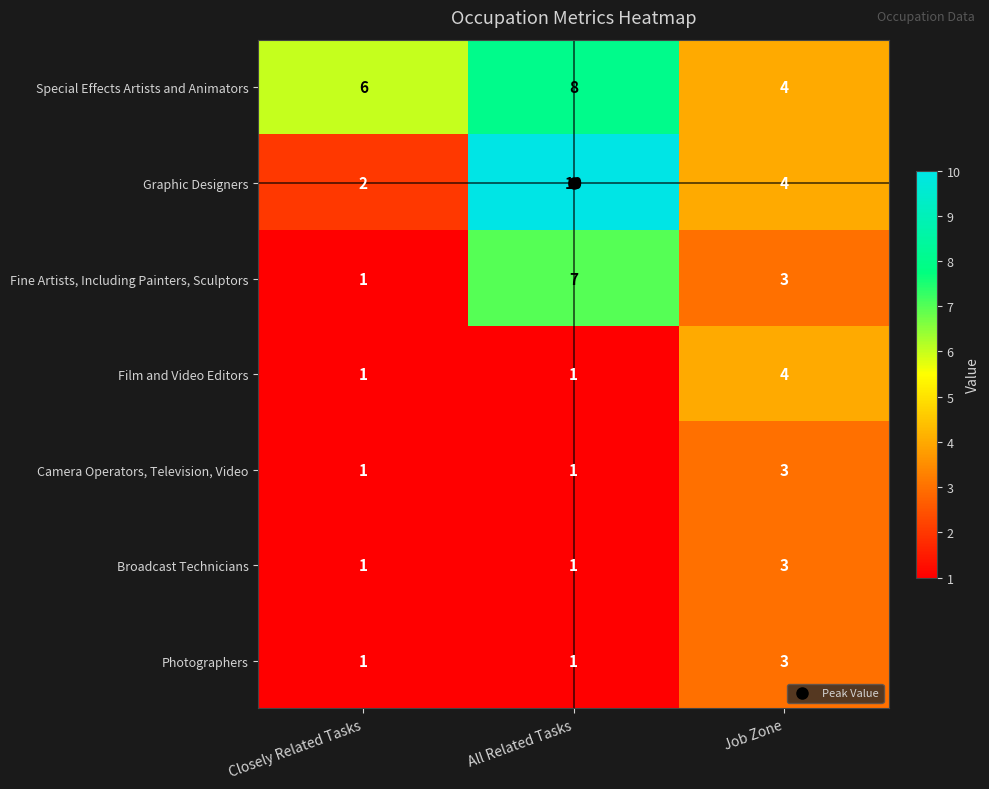

The value of Photographers at All Related Tasks is 2. True or false?

False